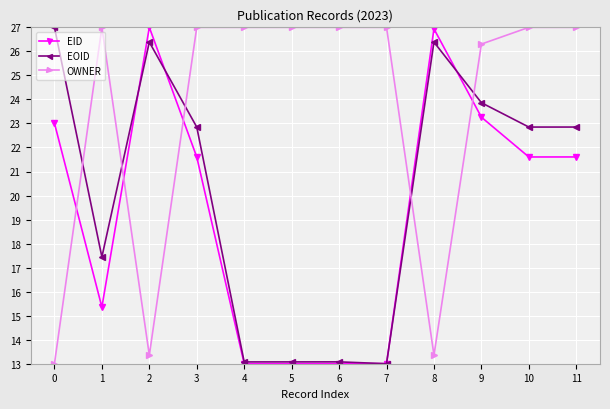

True or false: OWNER and EID cross at least once.

True